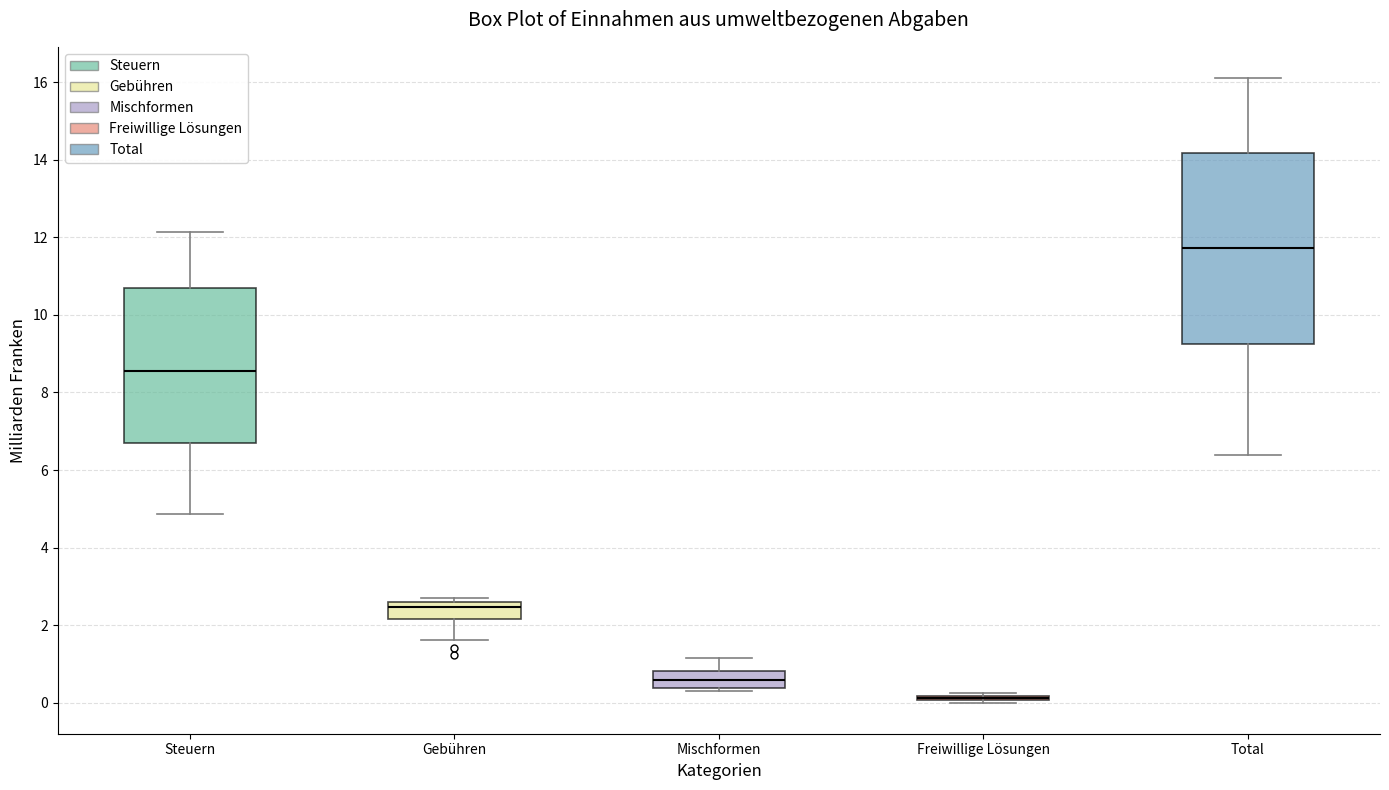

Reading left to right, read every box against the y-axis: the position of its median line, the range the box covers, and the ends of its whiskers. The values are not printed on the chart, so give them approximately, as read against the axis.

Steuern: median 8.6, box 6.6 to 10.6, whiskers 4.8 to 12.2
Gebühren: median 2.4, box 2.2 to 2.6, whiskers 1.6 to 2.8
Mischformen: median 0.6, box 0.4 to 0.8, whiskers 0.2 to 1.2
Freiwillige Lösungen: box collapsed to a line at 0.2, whiskers 0.0 to 0.2
Total: median 11.8, box 9.2 to 14.2, whiskers 6.4 to 16.2